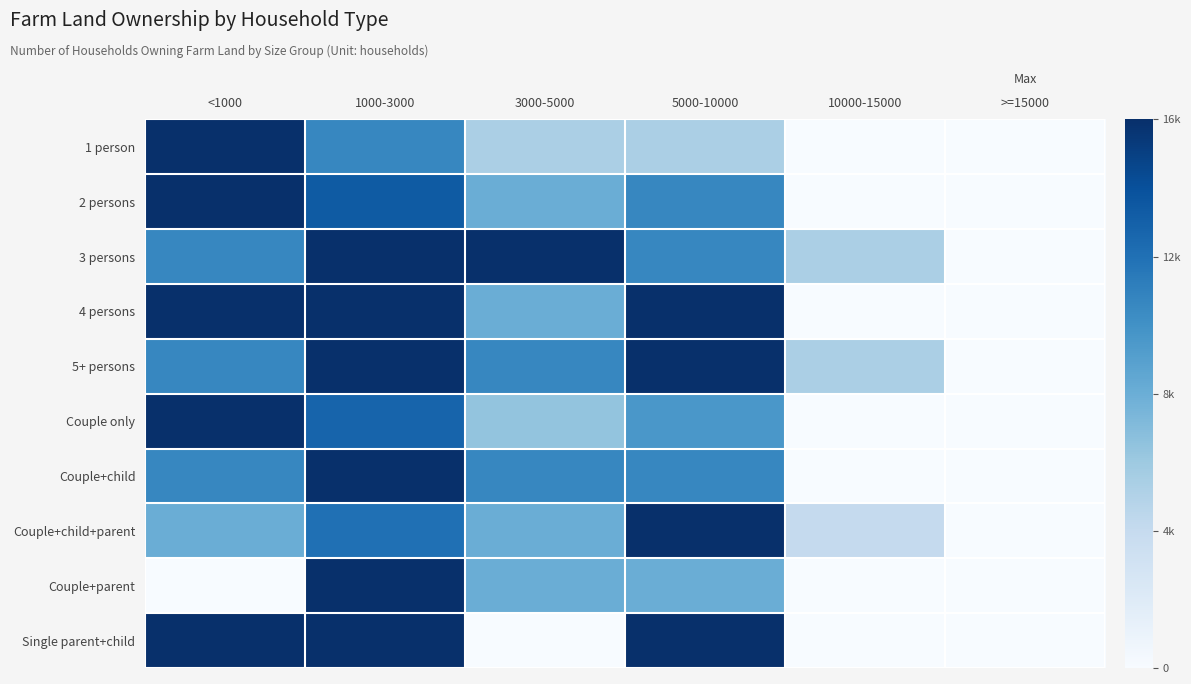

Reading left to right, extract all data points from this chart.

1 person: <1000=1.0	1000-3000=0.7	3000-5000=0.3	5000-10000=0.3	10000-15000=0.0	>=15000=0.0
2 persons: <1000=1.0	1000-3000=0.8	3000-5000=0.5	5000-10000=0.7	10000-15000=0.0	>=15000=0.0
3 persons: <1000=0.7	1000-3000=1.0	3000-5000=1.0	5000-10000=0.7	10000-15000=0.3	>=15000=0.0
4 persons: <1000=1.0	1000-3000=1.0	3000-5000=0.5	5000-10000=1.0	10000-15000=0.0	>=15000=0.0
5+ persons: <1000=0.7	1000-3000=1.0	3000-5000=0.7	5000-10000=1.0	10000-15000=0.3	>=15000=0.0
Couple only: <1000=1.0	1000-3000=0.8	3000-5000=0.4	5000-10000=0.6	10000-15000=0.0	>=15000=0.0
Couple+child: <1000=0.7	1000-3000=1.0	3000-5000=0.7	5000-10000=0.7	10000-15000=0.0	>=15000=0.0
Couple+child+parent: <1000=0.5	1000-3000=0.8	3000-5000=0.5	5000-10000=1.0	10000-15000=0.2	>=15000=0.0
Couple+parent: <1000=0.0	1000-3000=1.0	3000-5000=0.5	5000-10000=0.5	10000-15000=0.0	>=15000=0.0
Single parent+child: <1000=1.0	1000-3000=1.0	3000-5000=0.0	5000-10000=1.0	10000-15000=0.0	>=15000=0.0